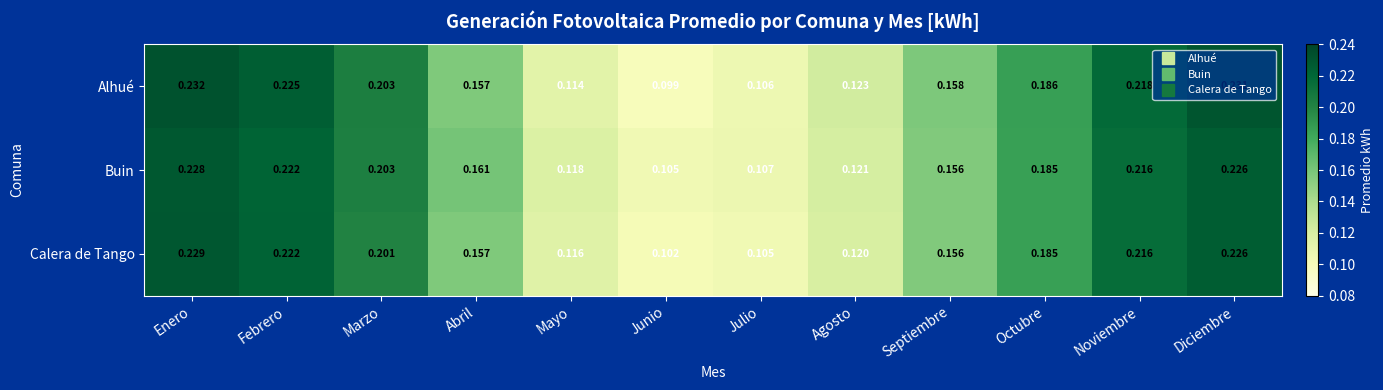

Rank the series by their average value, from highest to lowest.

Alhué, Buin, Calera de Tango